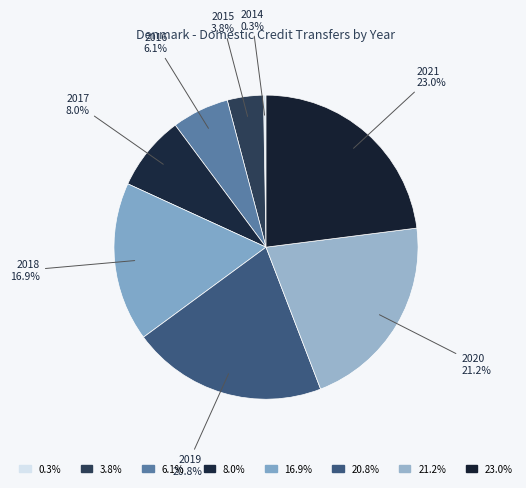

What portion of the pie excludes 2017?

92.0%